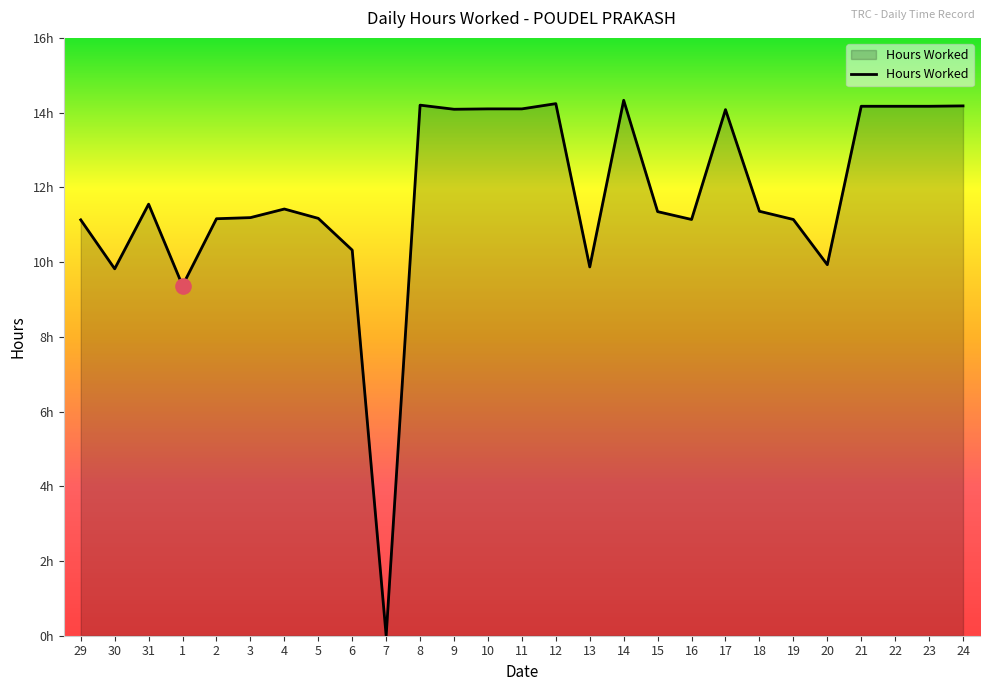

Between 21 and 20, which is larger?

21